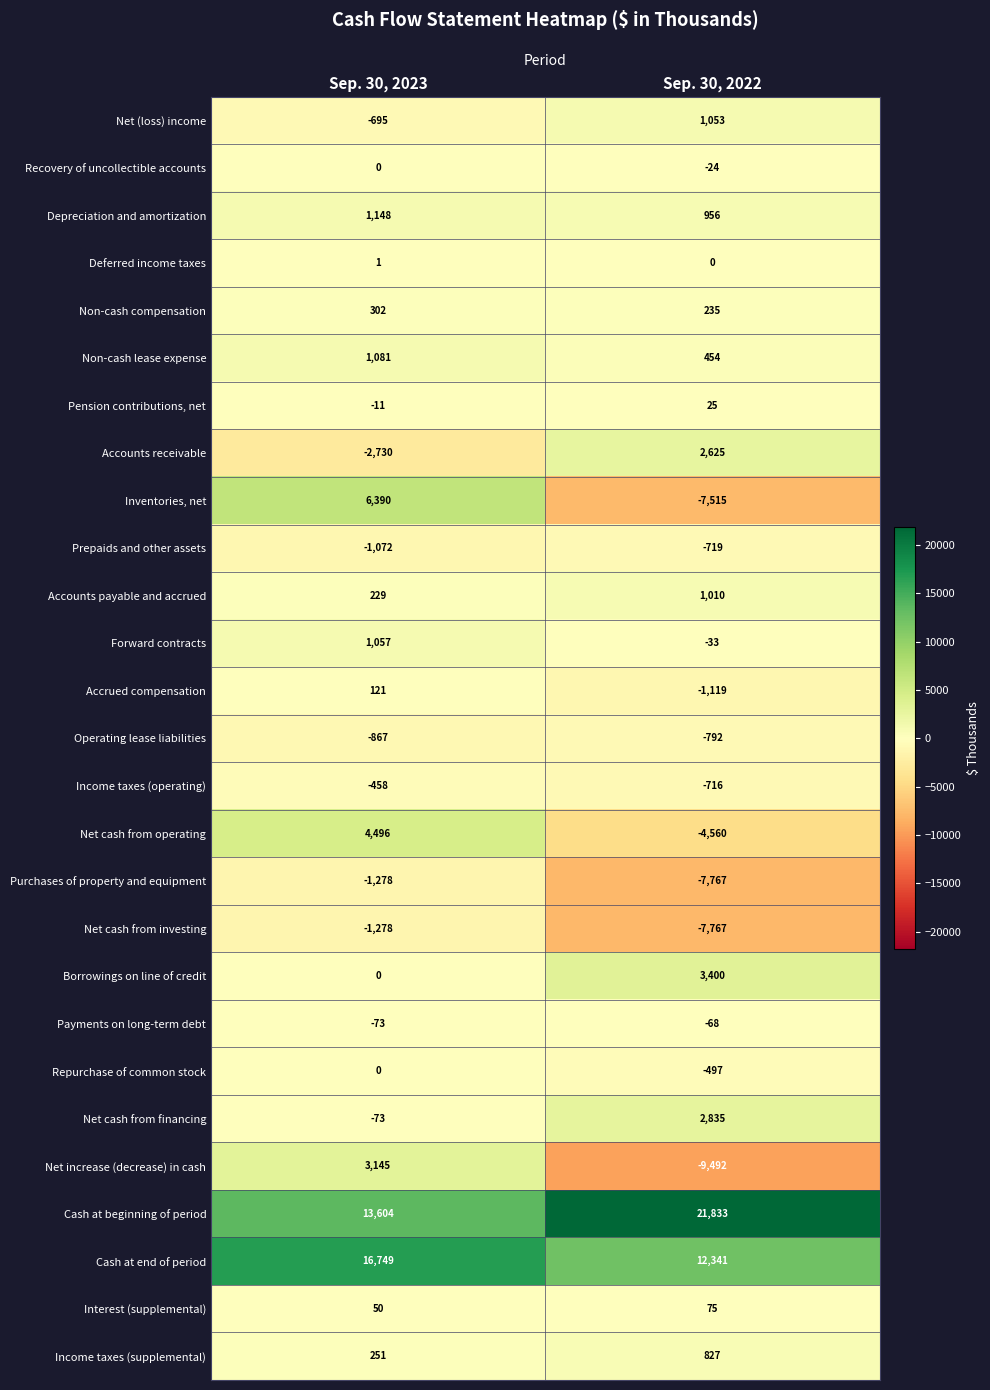

What is the difference between the maximum and minimum values in the Net cash from operating series?

9056